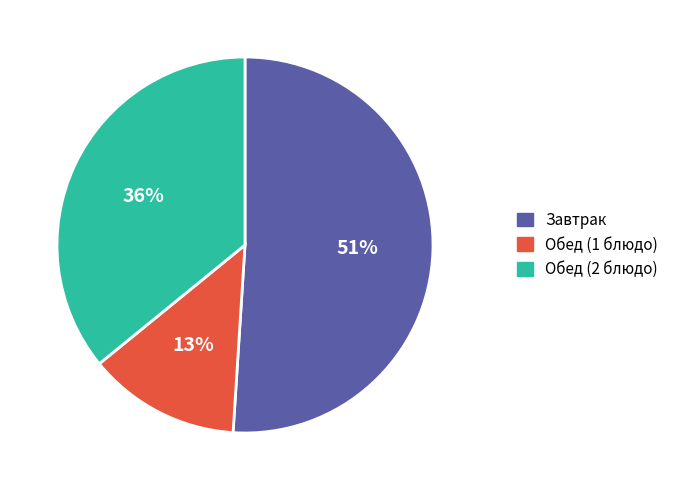

What is the smallest slice in the pie chart?

Обед (1 блюдо)